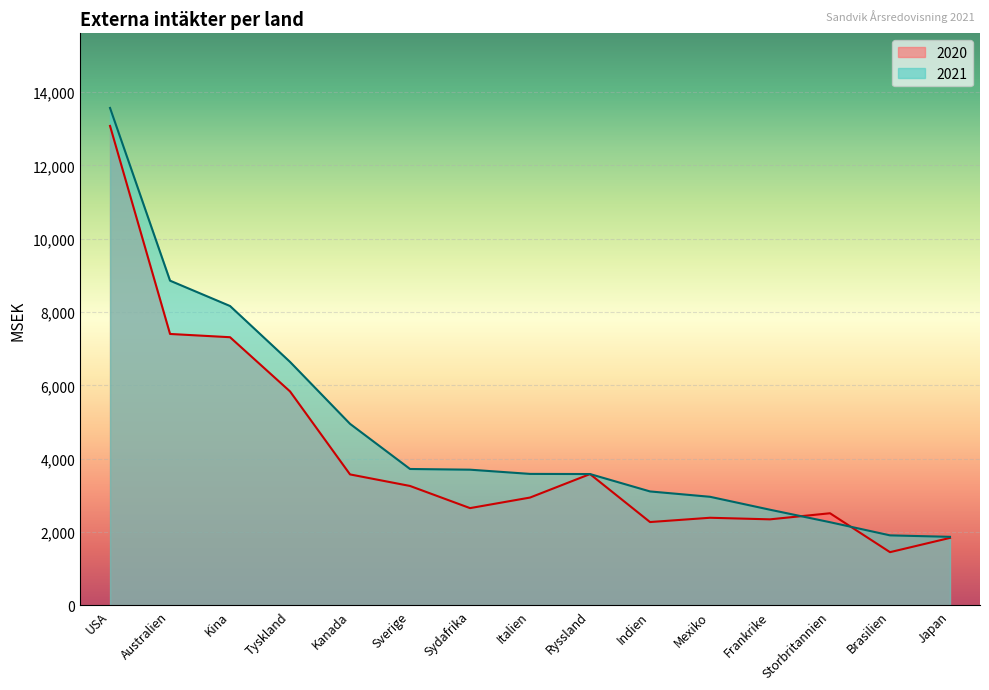

What is the difference between the maximum and minimum values in the 2020 series?

11622